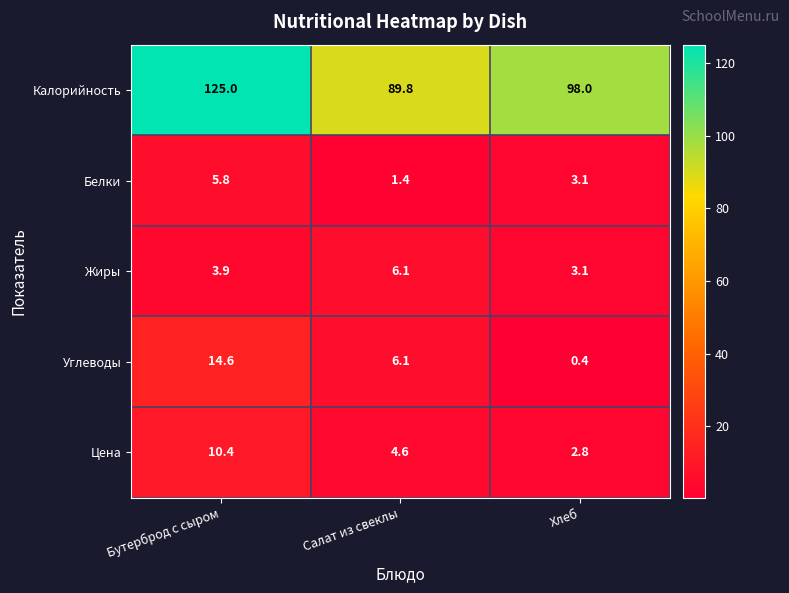

At how many categories does at least one series exceed 112?

1